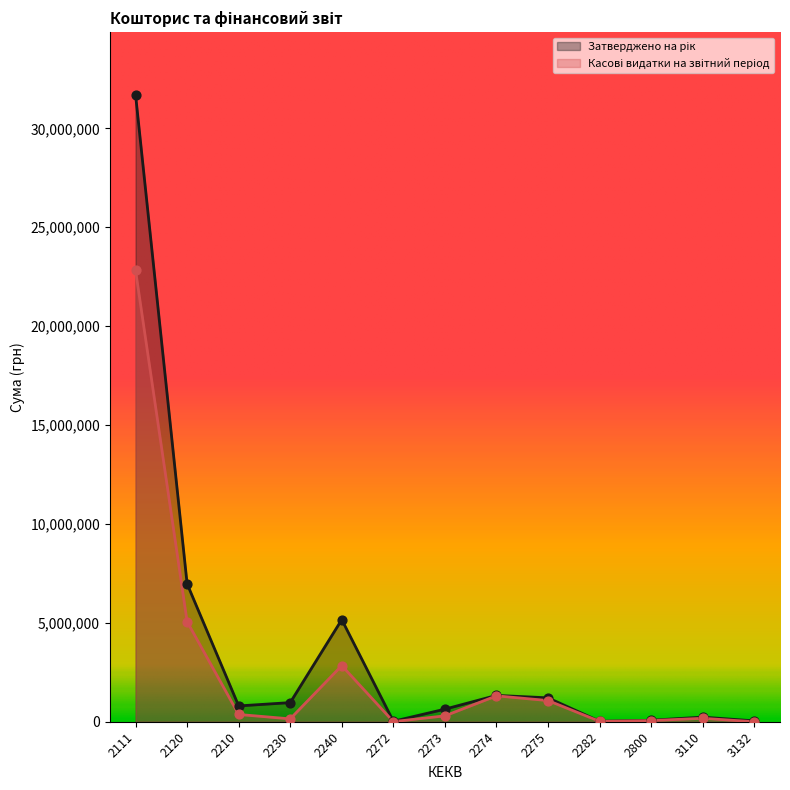

Which series has the widest spread of Y values?

Затверджено на рік